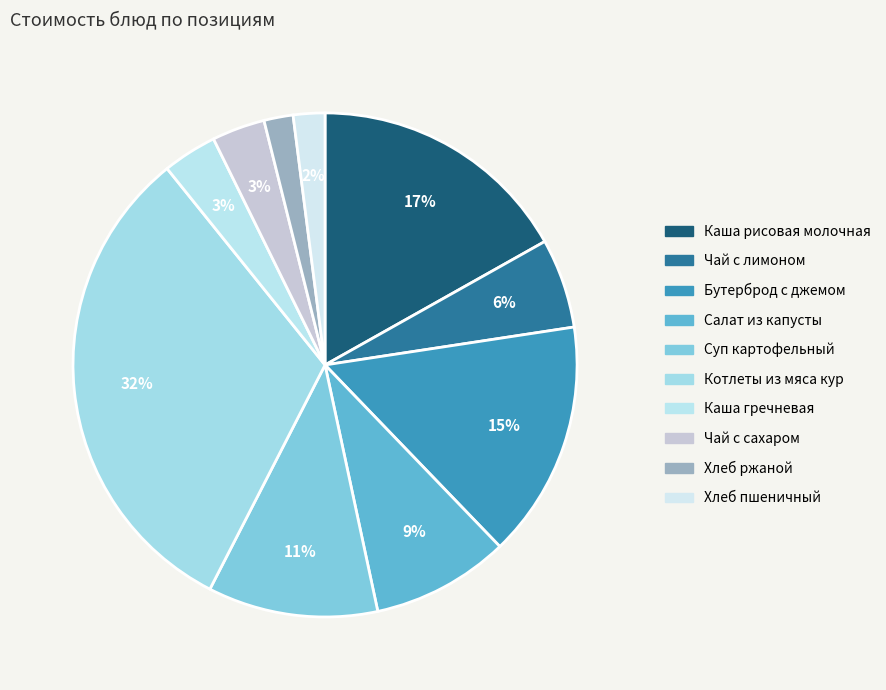

How many segments does this pie chart have?

10